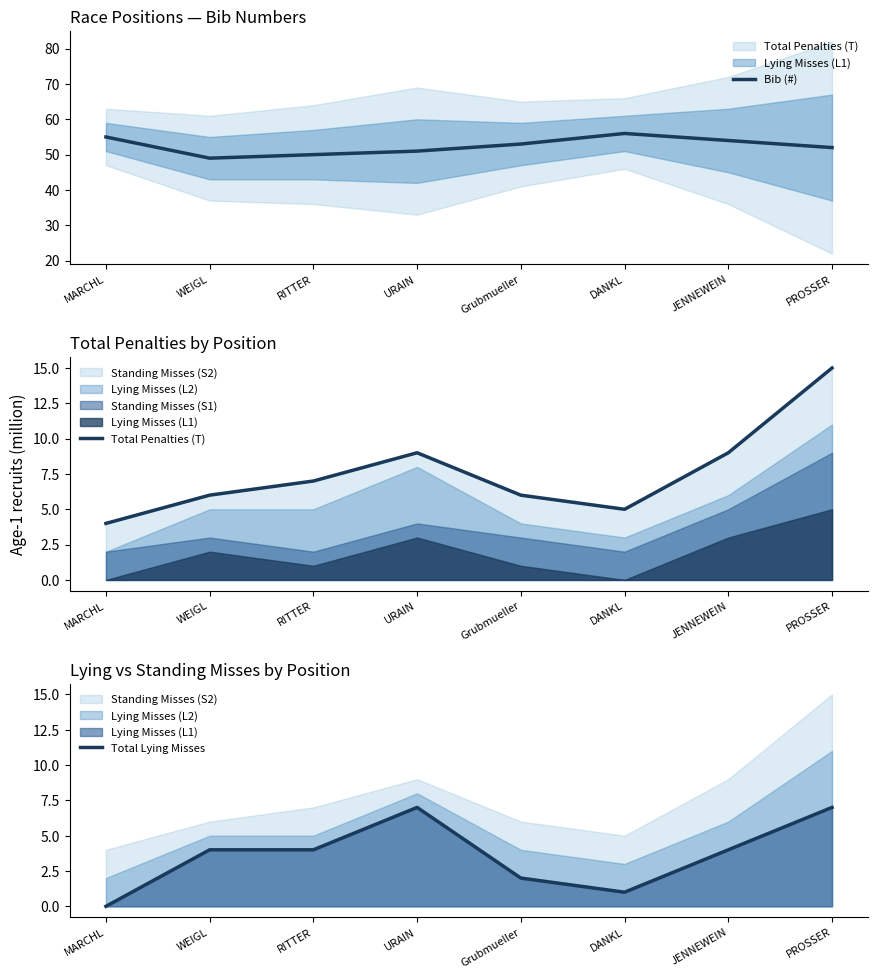

Which series has the largest range (max minus min)?

Total Penalties (T)